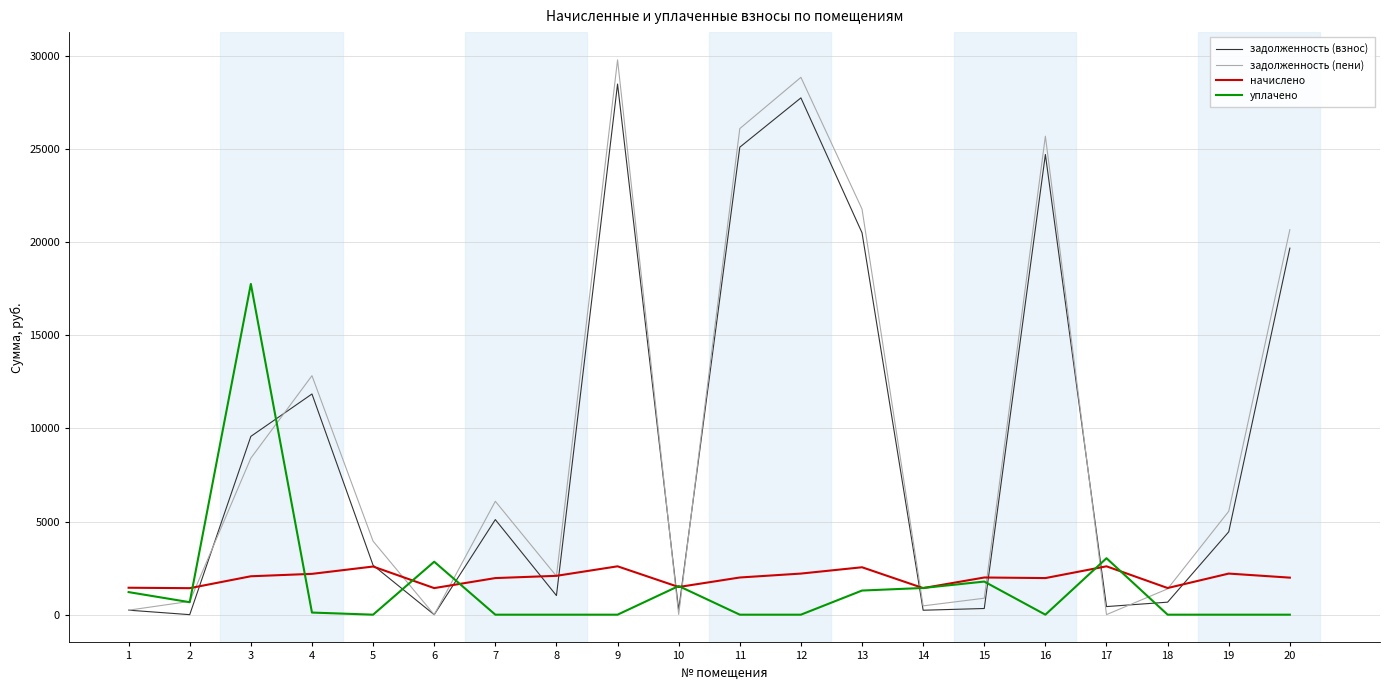

In задолженность (пени), how many points are higher than both neighbors (excluding endpoints)?

5